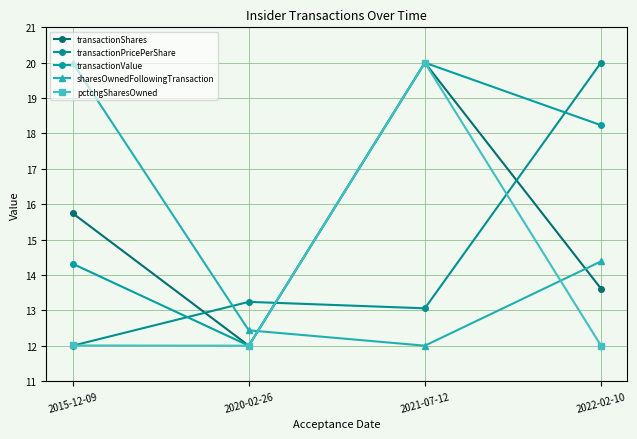

Rank the series at 2015-12-09 from lowest to highest value.

transactionPricePerShare, pctchgSharesOwned, transactionValue, transactionShares, sharesOwnedFollowingTransaction